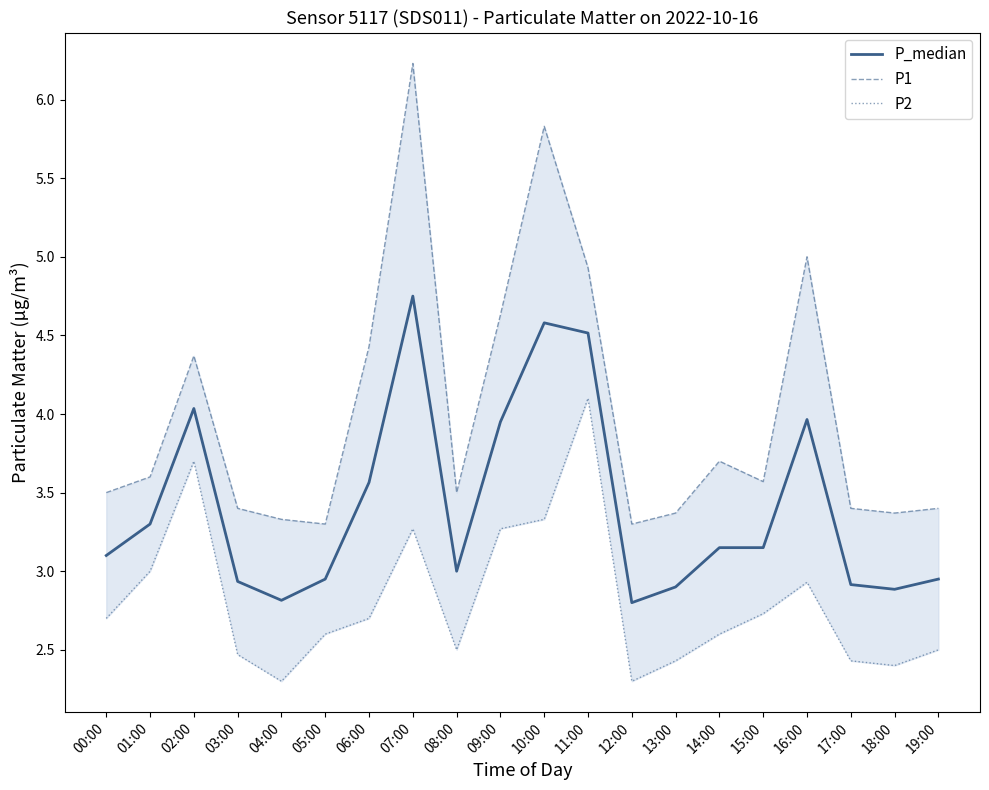

Rank the series by their maximum value, from highest to lowest.

P1, P_median, P2